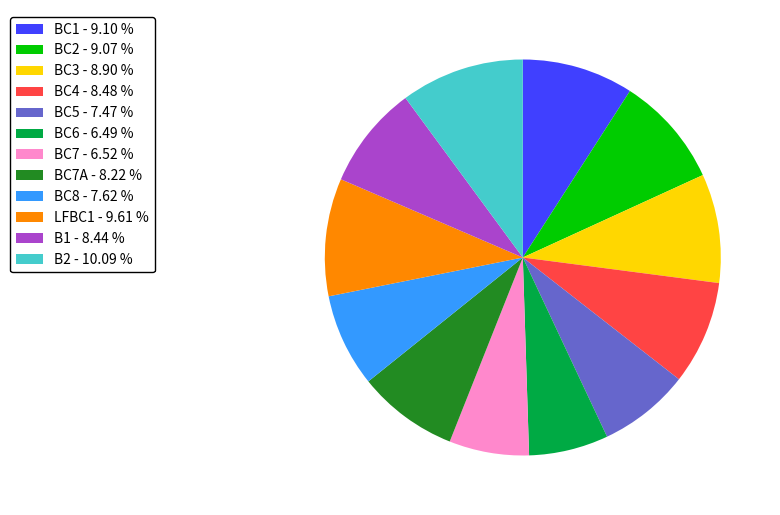

Does any single category account for the majority?

No